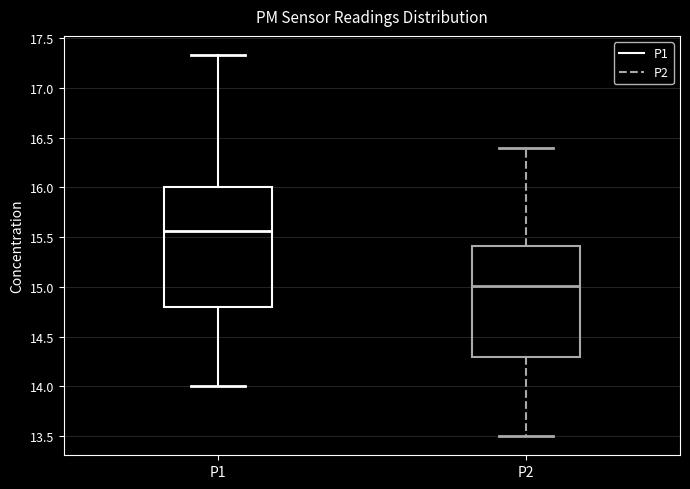

Reading left to right, read every box against the y-axis: the position of its median line, the range the box covers, and the ends of its whiskers. The values are not printed on the chart, so give them approximately, as read against the axis.

P1: median 15.55, box 14.80 to 16.00, whiskers 14.00 to 17.35
P2: median 15.00, box 14.30 to 15.40, whiskers 13.50 to 16.40